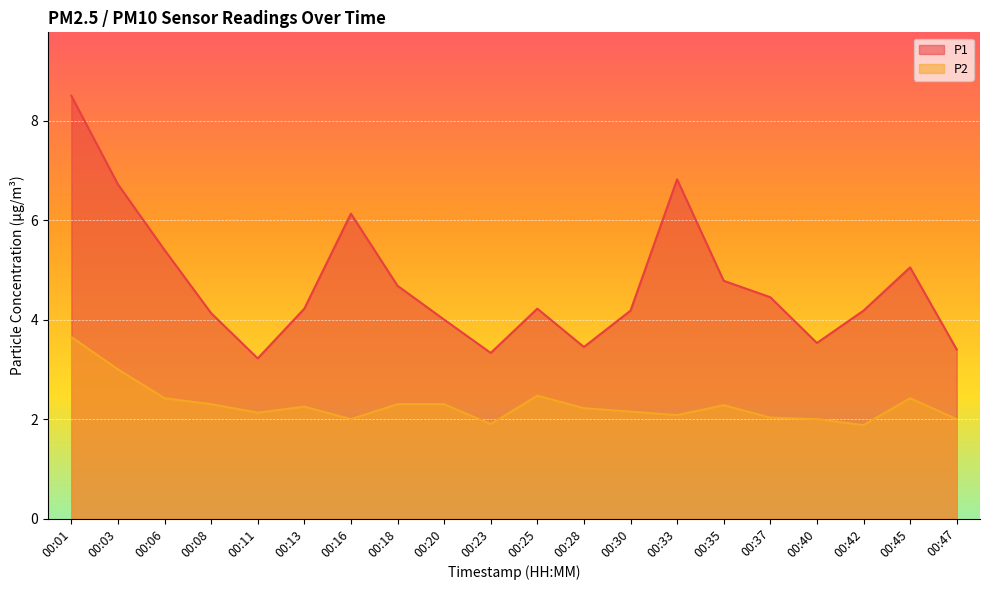

Where is P1 nearest to the value 5?

00:45